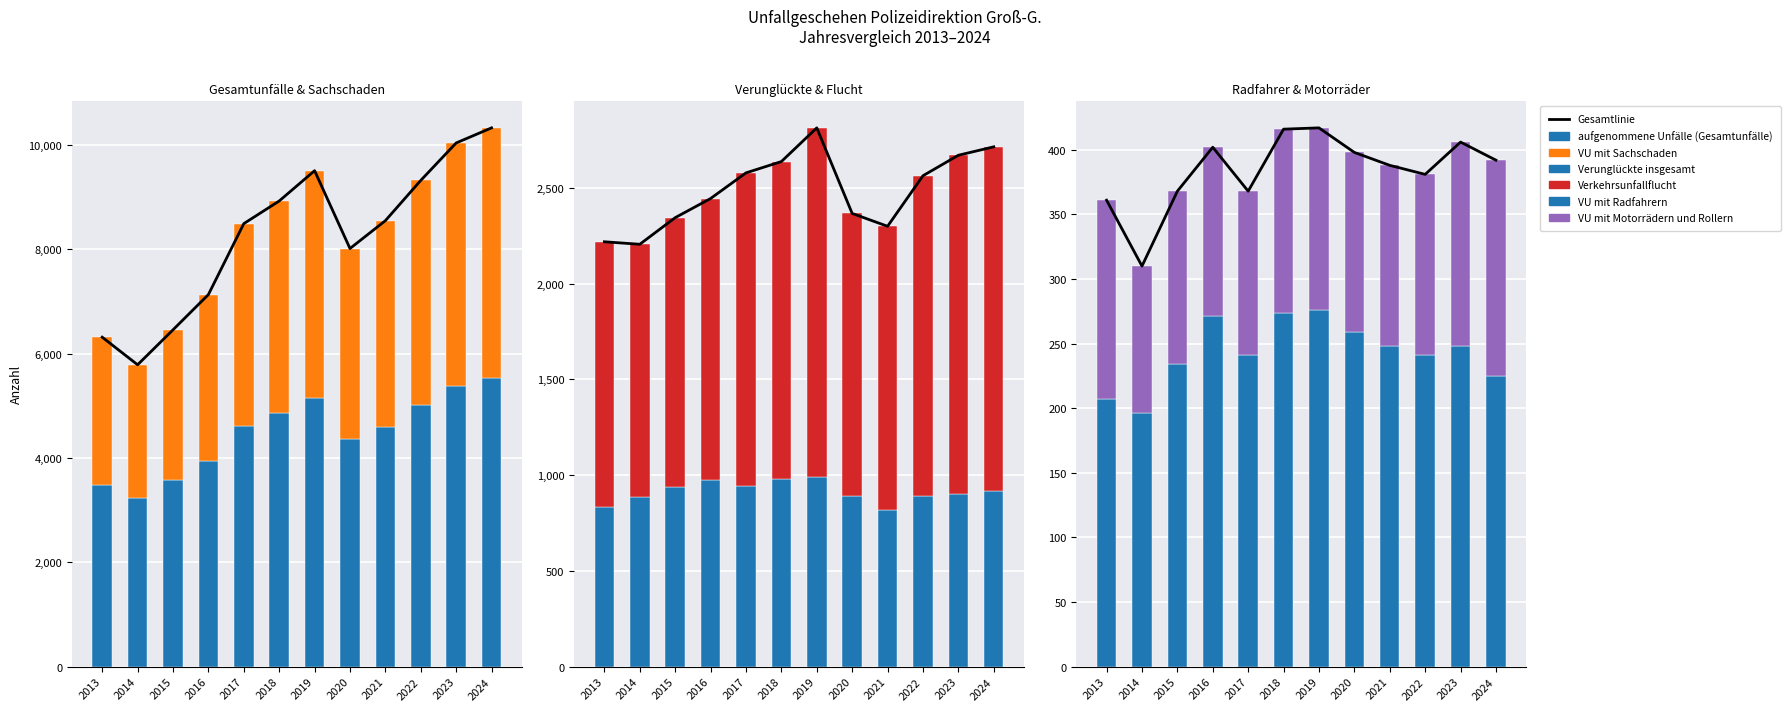

Which series has the largest total across all categories?

aufgenommene Unfälle (Gesamtunfälle)